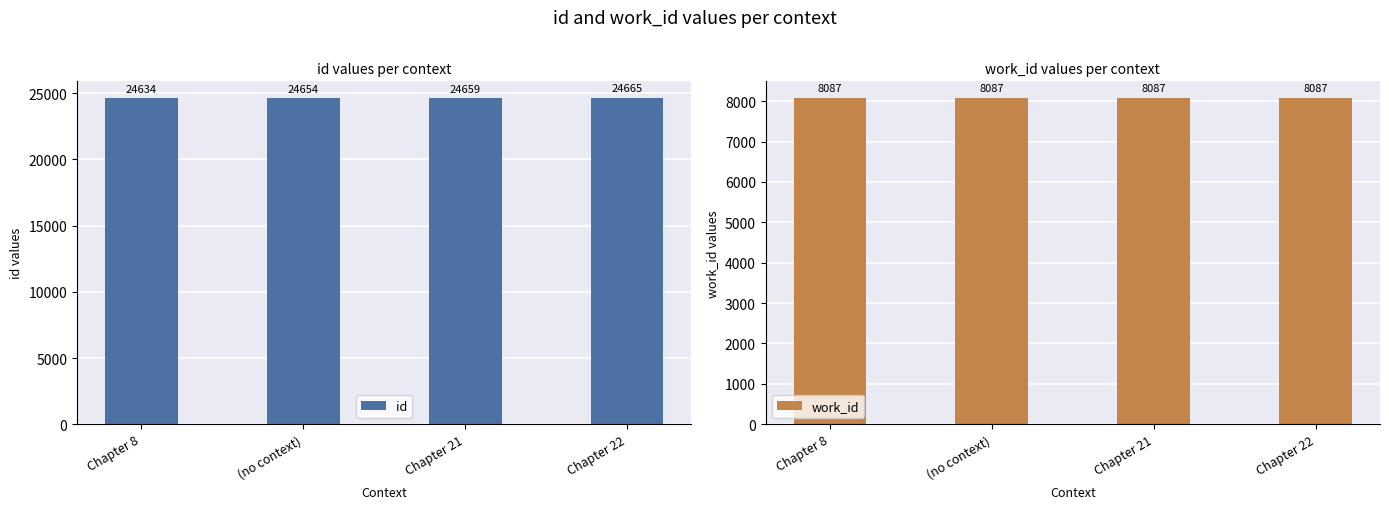

Which label corresponds to the smallest value in the chart?

Chapter 8